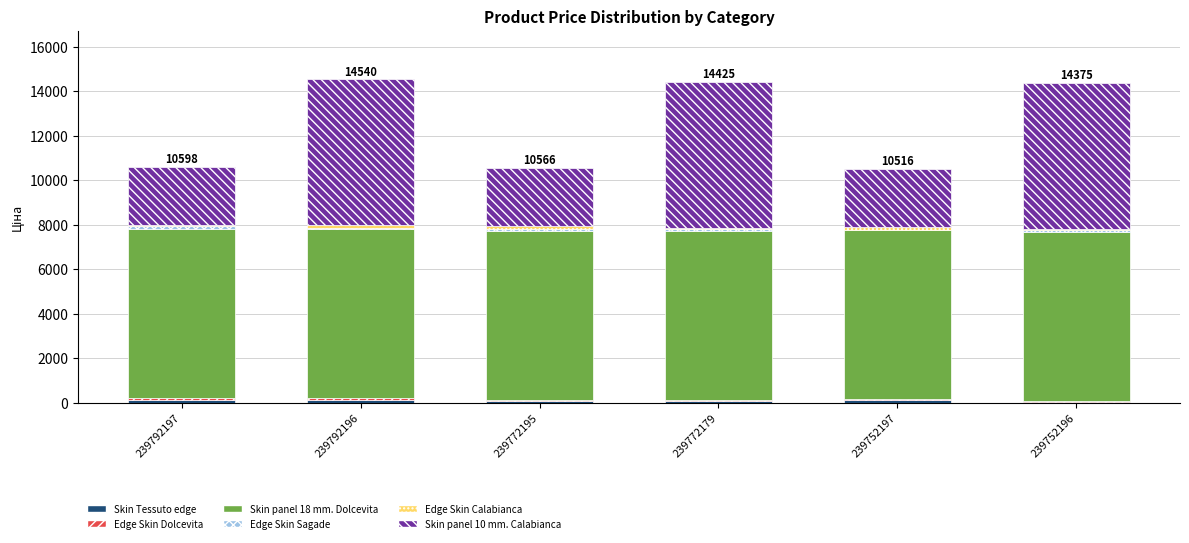

At which category is the sum across all series the highest?

239792196